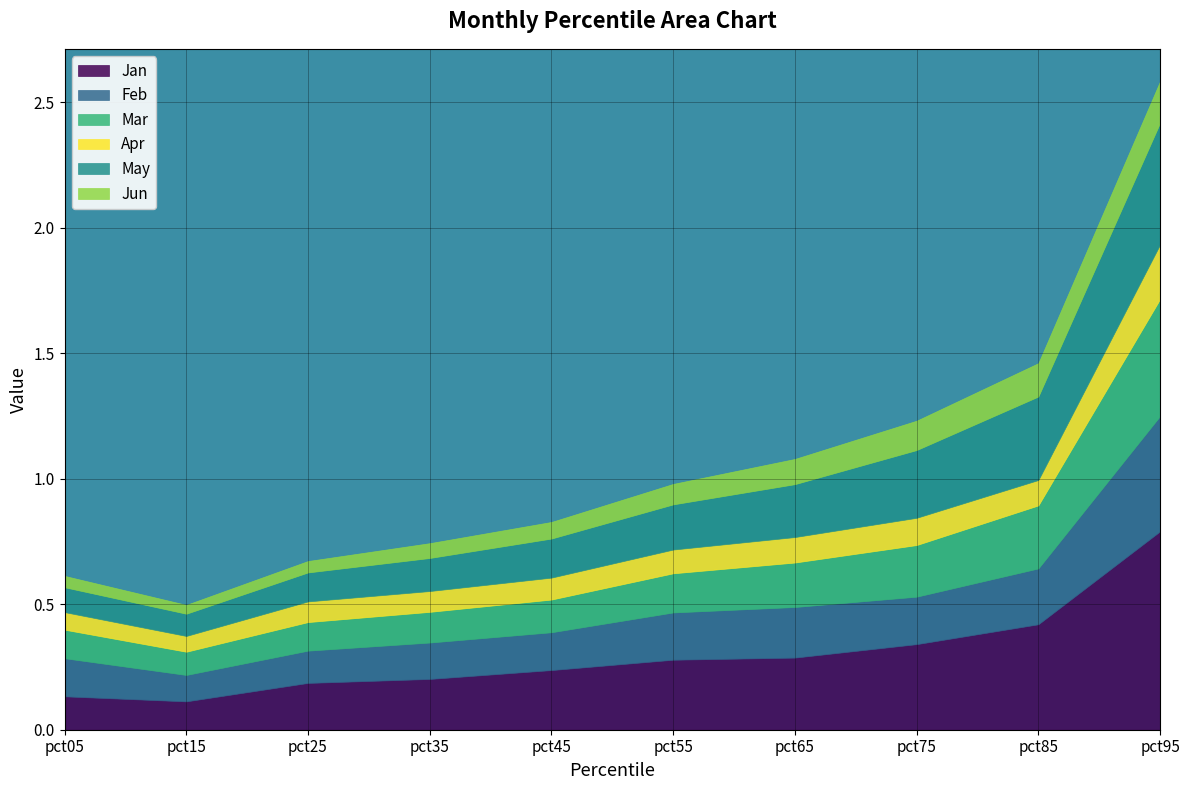

Read the Jun value at pct45.

0.1